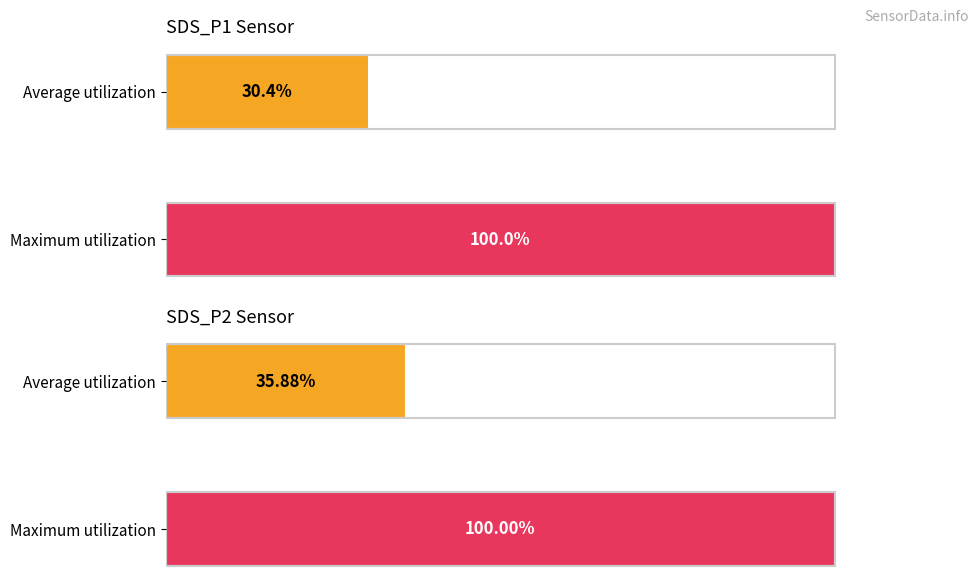

The SDS_P2 series shows 8.4 at 00:32. True or false?

False